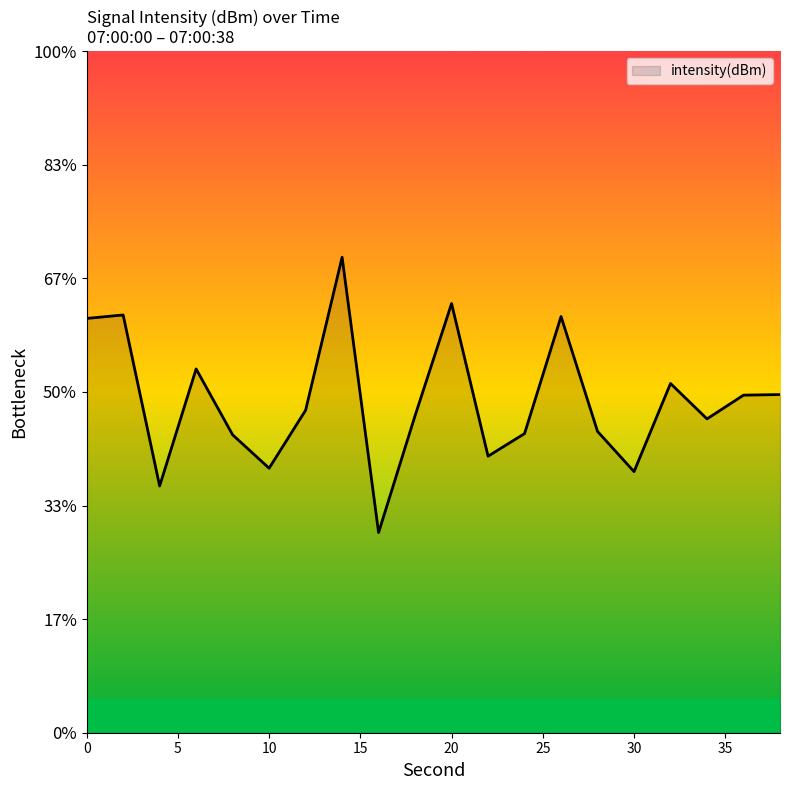

How many lines are shown in the chart?

1